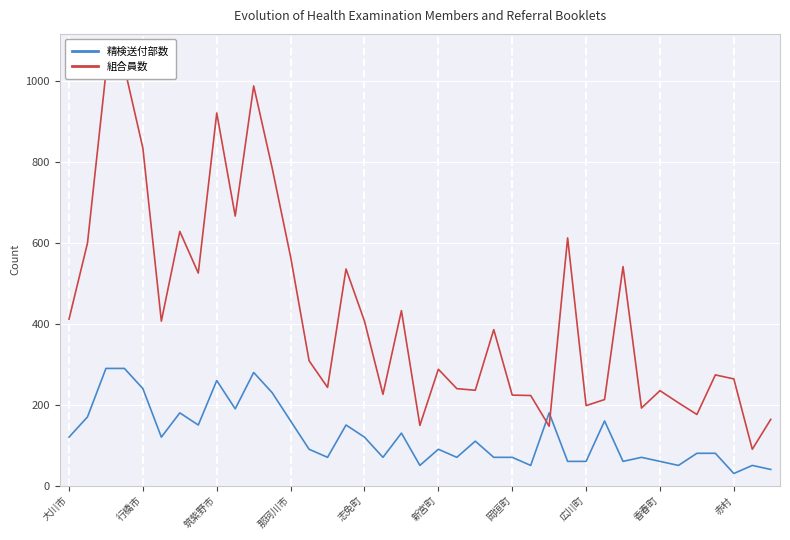

The value of 精検送付部数 at 31 is 95. True or false?

False